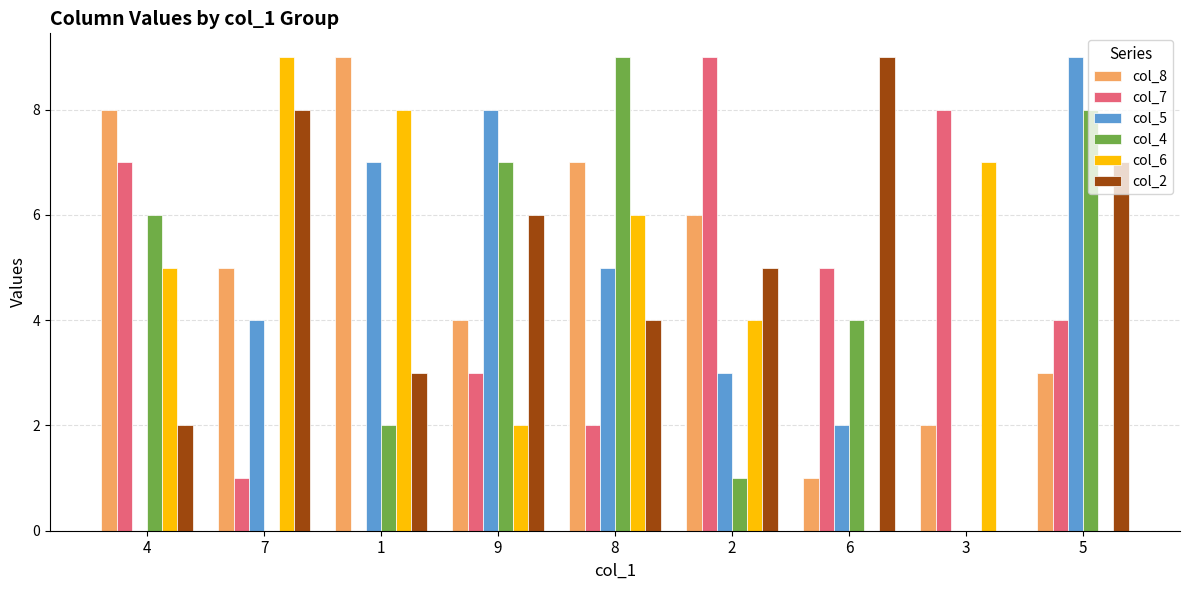

Reading left to right, transcribe all the data shown in this chart.

col_8: 8	5	9	4	7	6	1	2	3
col_7: 7	1	0	3	2	9	5	8	4
col_5: 0	4	7	8	5	3	2	0	9
col_4: 6	0	2	7	9	1	4	0	8
col_6: 5	9	8	2	6	4	0	7	0
col_2: 2	8	3	6	4	5	9	0	7